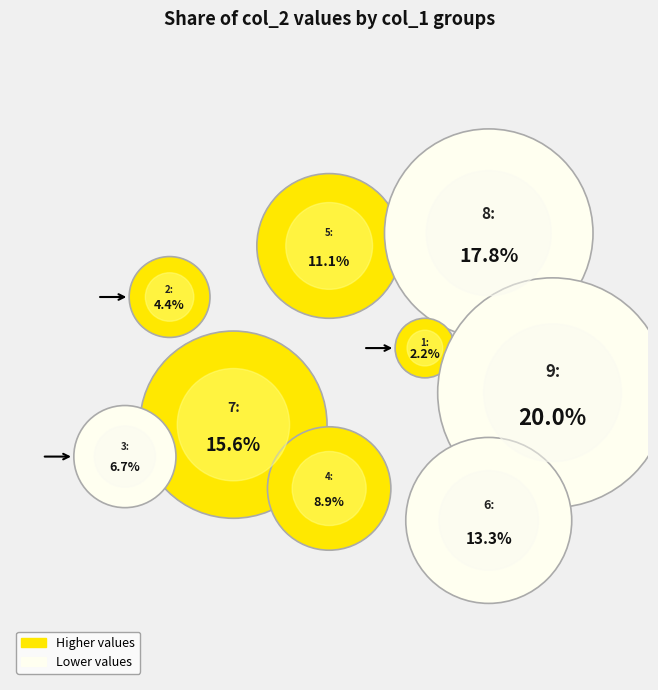

To the nearest percent, what is the difference between the 3 and 4 slice percentages?

2%